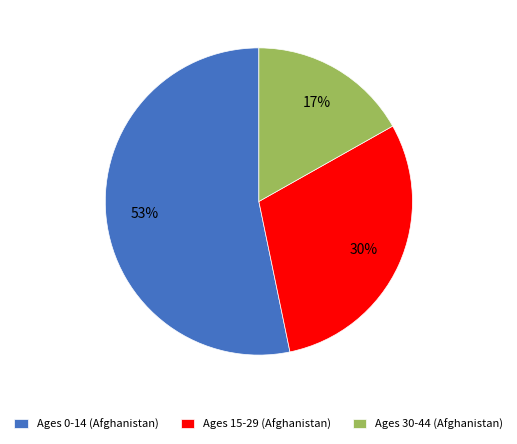

True or false: Ages 15-29 (Afghanistan) accounts for 15% of the total.

False